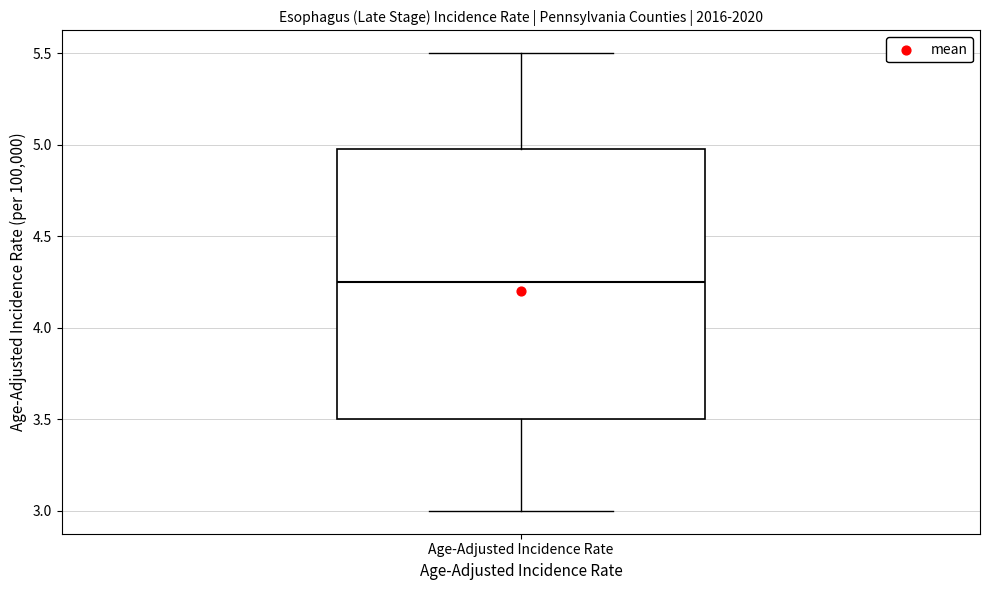

Read this box plot against the y-axis: the position of the median line, the range covered by the box, and the ends of both whiskers. The values are not printed on the chart, so give them approximately, as read against the axis.

median 4.25, box 3.50 to 5.00, whiskers 3.00 to 5.50